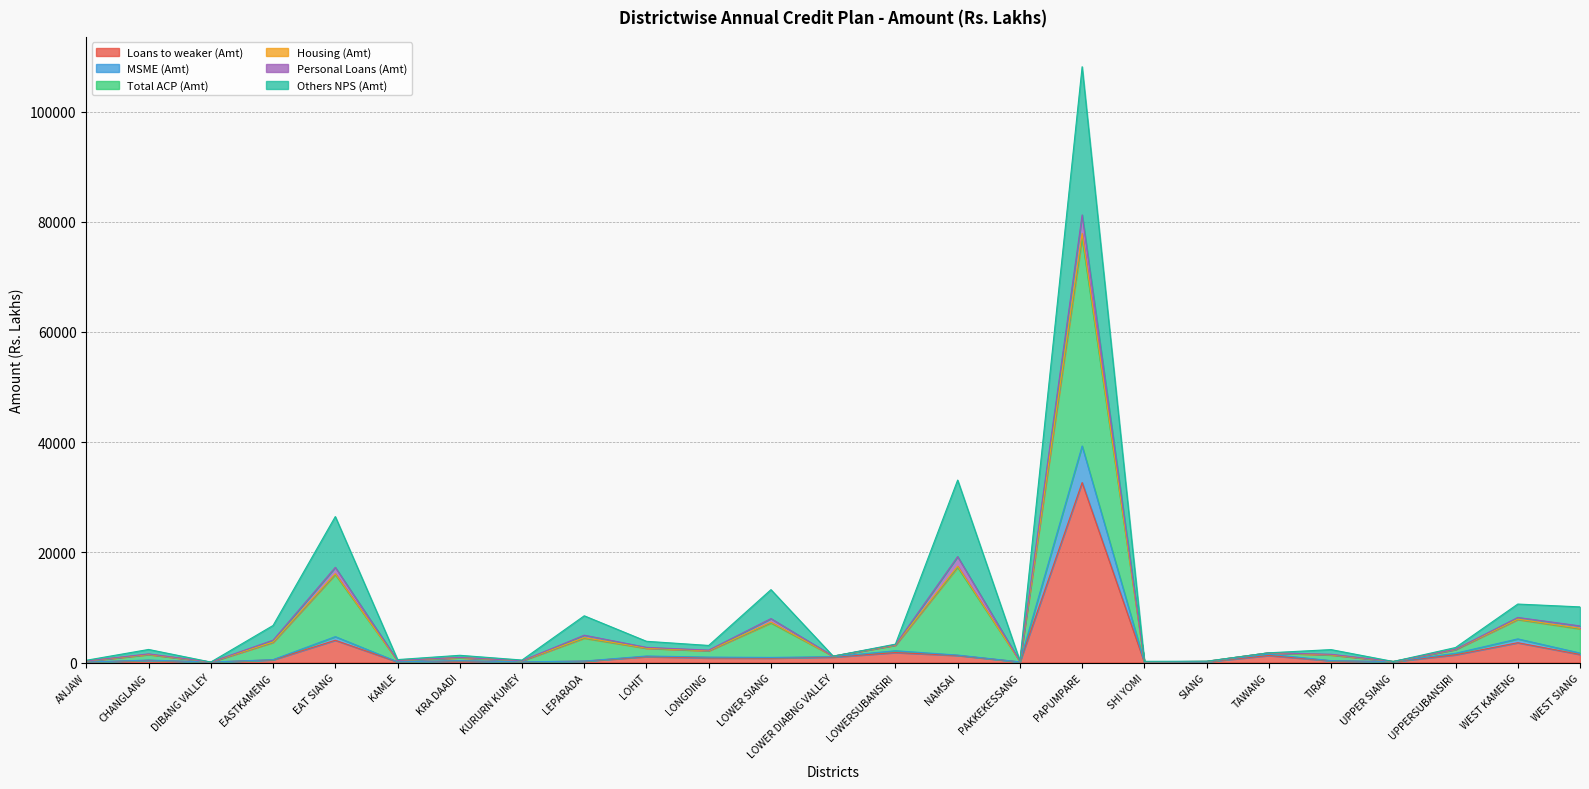

What is the difference between the Total ACP (Amt) values at LOWERSUBANSIRI and LOHIT?

514.4